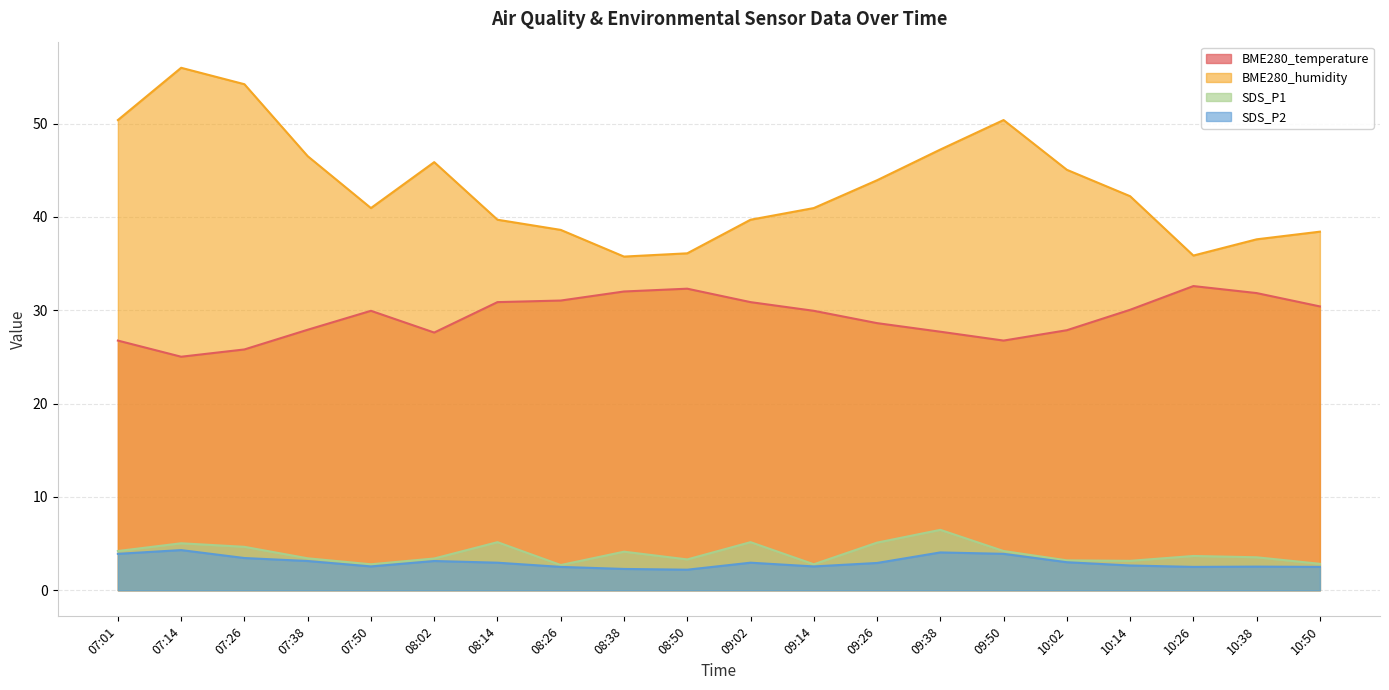

Reading right to left, extract all data points from this chart.

BME280_temperature: 10:50=30.4	10:38=31.8	10:26=32.6	10:14=30.1	10:02=27.9	09:50=26.8	09:38=27.7	09:26=28.6	09:14=29.9	09:02=30.9	08:50=32.3	08:38=32.0	08:26=31.0	08:14=30.9	08:02=27.6	07:50=29.9	07:38=27.9	07:26=25.8	07:14=25.0	07:01=26.8
BME280_humidity: 10:50=38.4	10:38=37.6	10:26=35.9	10:14=42.2	10:02=45.0	09:50=50.4	09:38=47.2	09:26=43.9	09:14=41.0	09:02=39.7	08:50=36.1	08:38=35.8	08:26=38.6	08:14=39.7	08:02=45.9	07:50=41.0	07:38=46.5	07:26=54.2	07:14=56.0	07:01=50.4
SDS_P1: 10:50=2.8	10:38=3.5	10:26=3.7	10:14=3.1	10:02=3.2	09:50=4.2	09:38=6.5	09:26=5.1	09:14=2.8	09:02=5.2	08:50=3.3	08:38=4.1	08:26=2.7	08:14=5.2	08:02=3.4	07:50=2.8	07:38=3.4	07:26=4.7	07:14=5.0	07:01=4.2
SDS_P2: 10:50=2.5	10:38=2.5	10:26=2.5	10:14=2.6	10:02=3.0	09:50=3.9	09:38=4.0	09:26=2.9	09:14=2.5	09:02=3.0	08:50=2.2	08:38=2.3	08:26=2.5	08:14=3.0	08:02=3.1	07:50=2.5	07:38=3.1	07:26=3.5	07:14=4.3	07:01=3.9